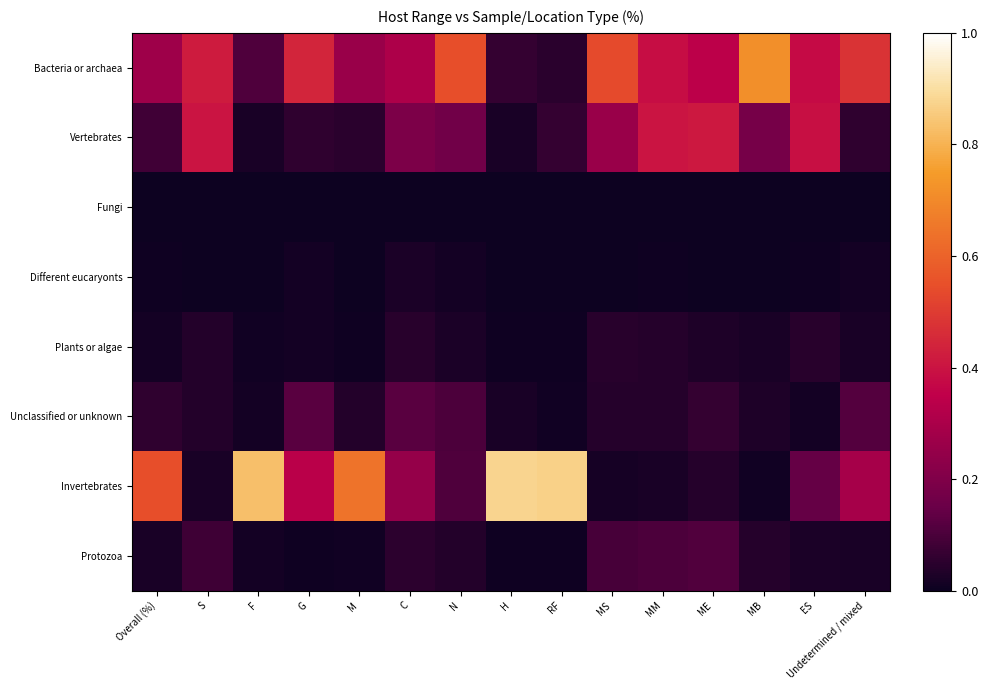

What is the total value across all series at ES?

100.0